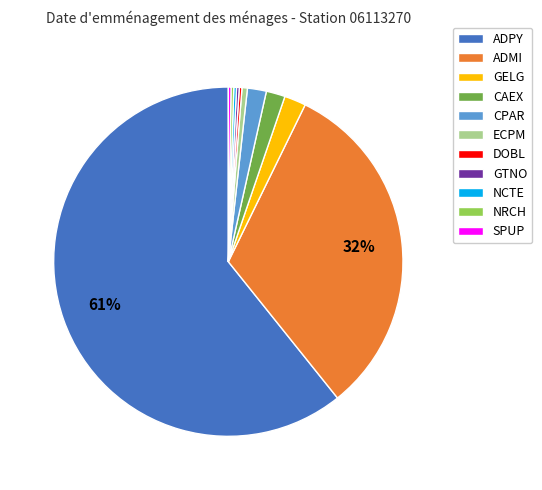

To the nearest percent, what is the difference between the CAEX and ADMI slice percentages?

30%